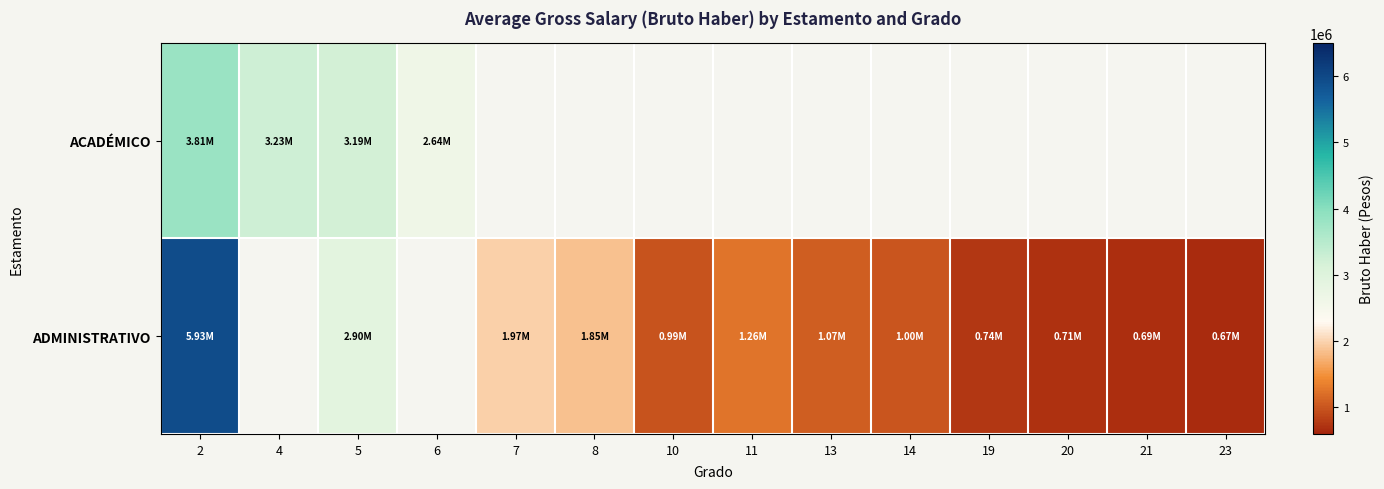

How many distinct data groups are displayed?

2